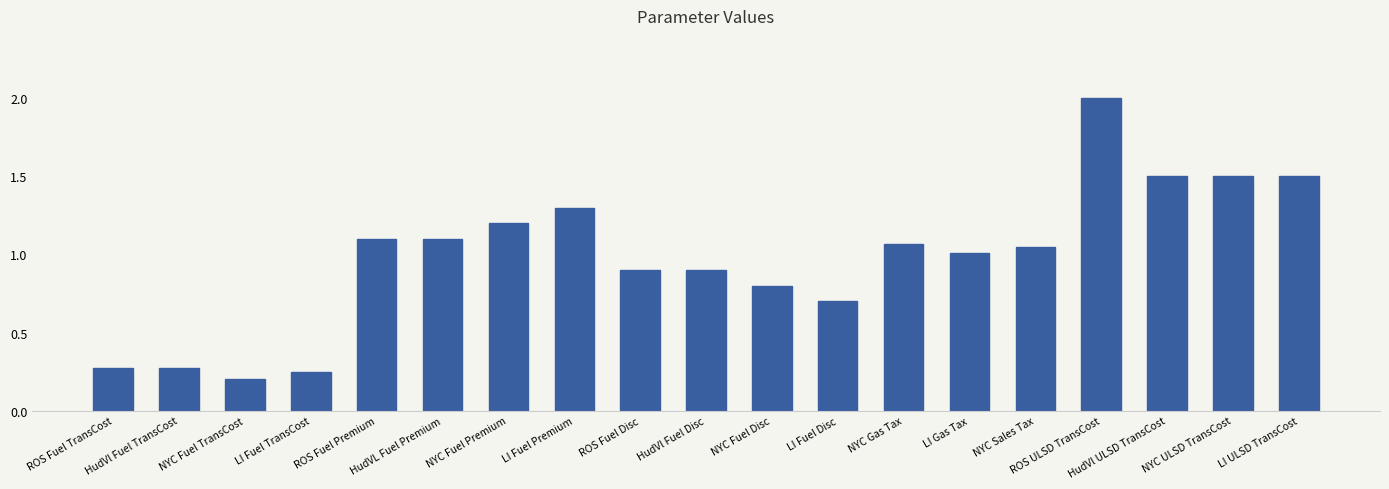

Does the chart contain any negative values?

No